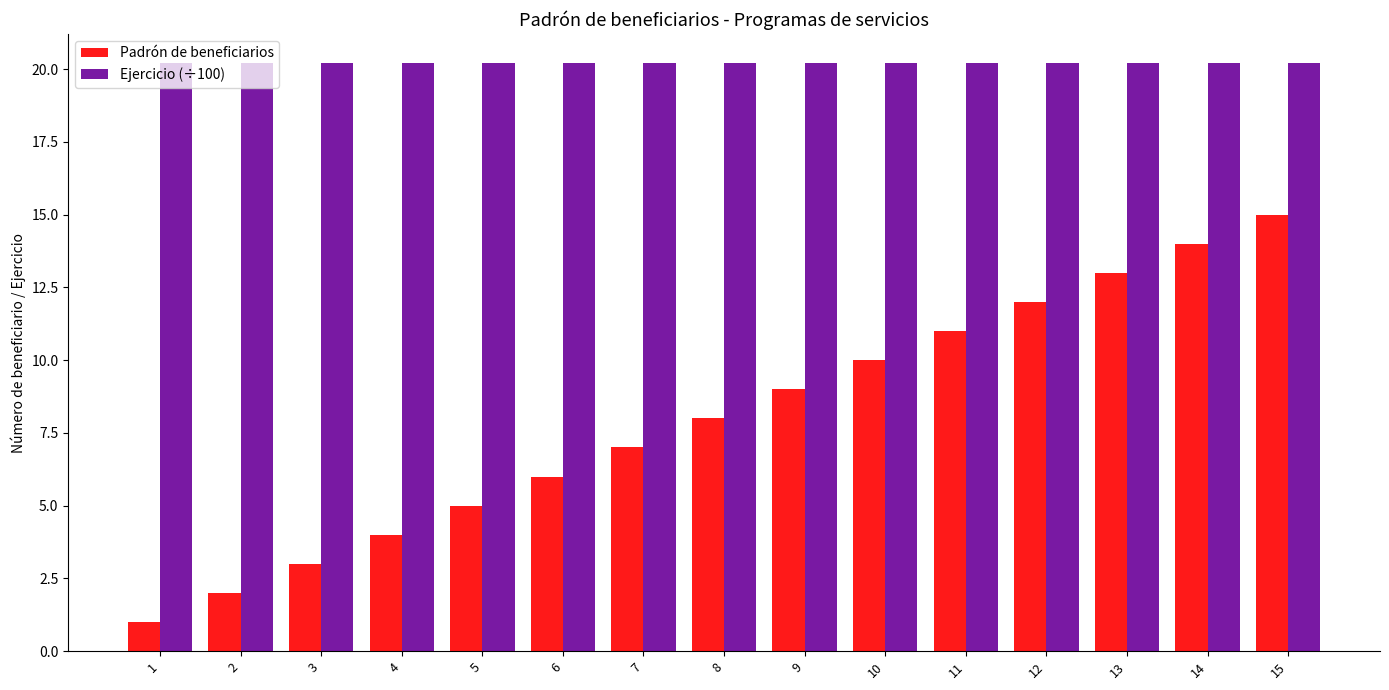

Read the Ejercicio (÷100) value at 13.

20.2